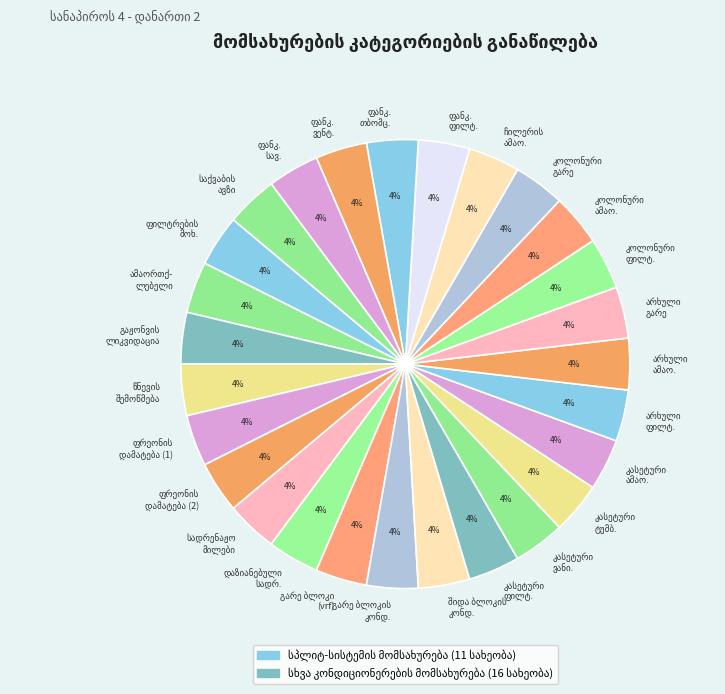

Is there a majority slice in this chart?

No